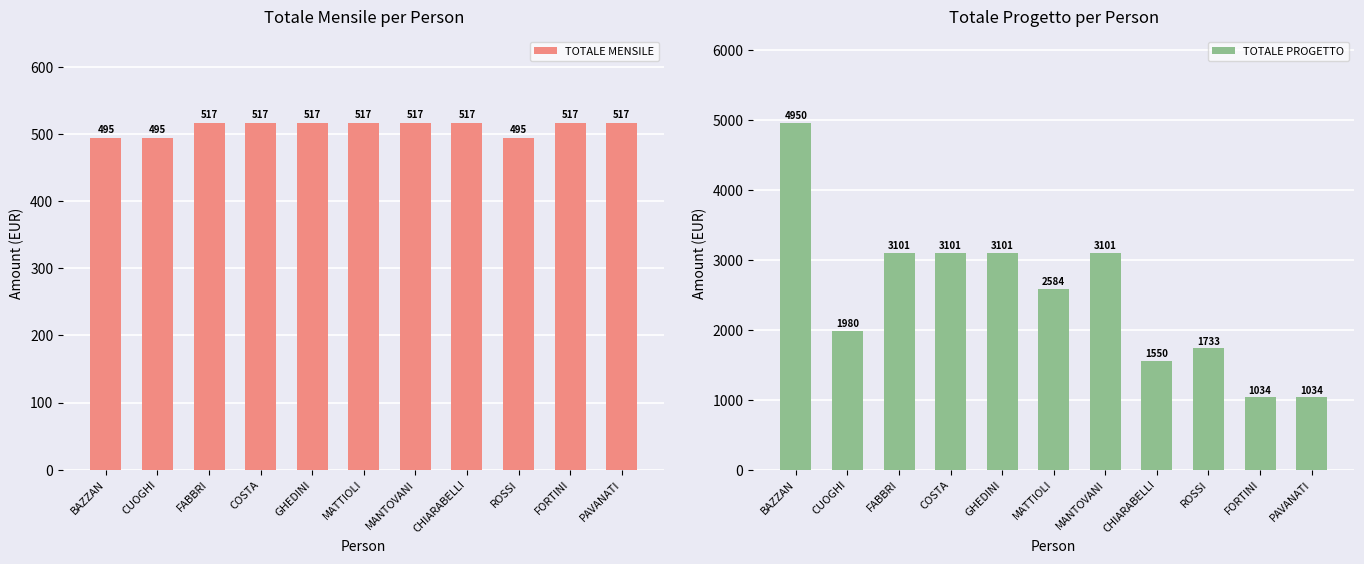

Between ROSSI and MANTOVANI, which is larger?

MANTOVANI